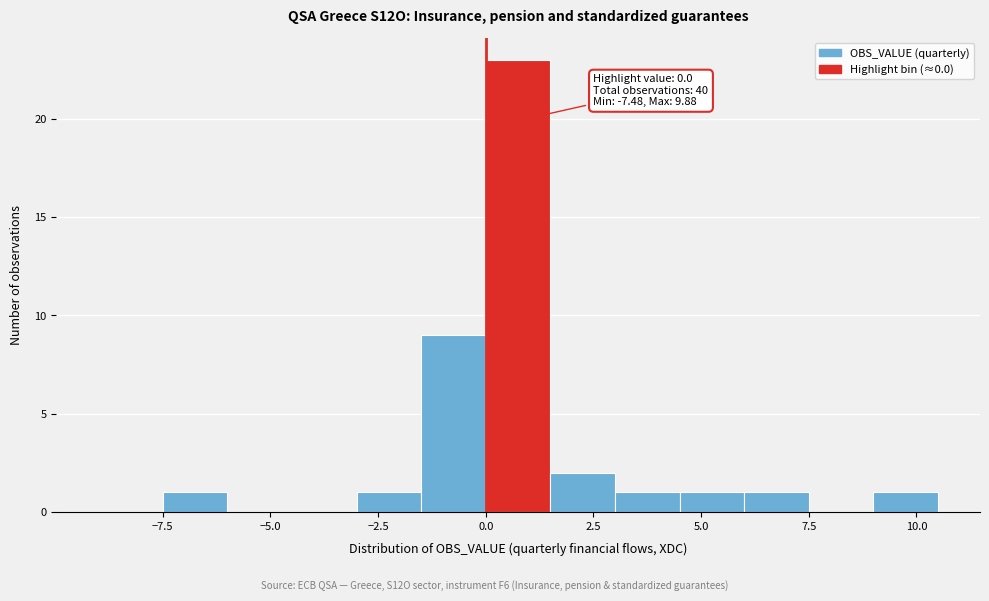

Around what value on the x-axis is the tallest bar? Give the approximate position of its centre, as read against the axis.

1.0